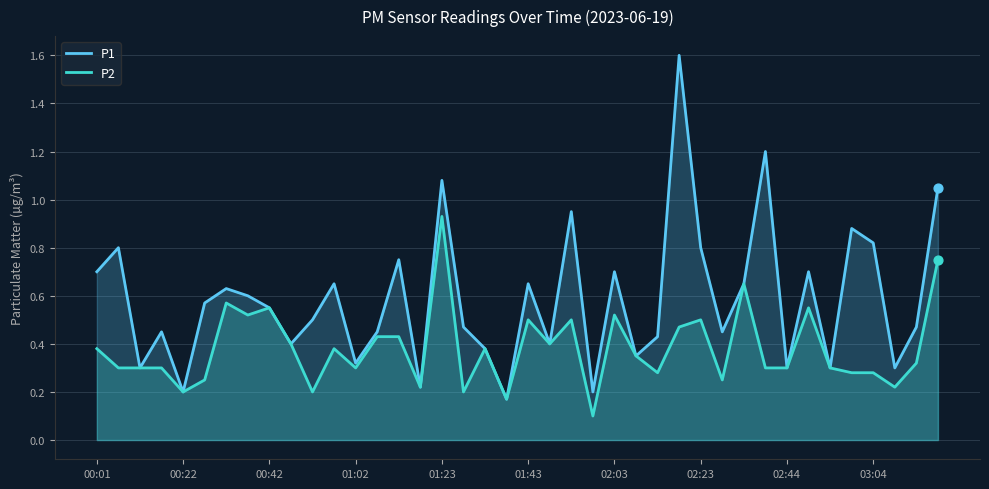

Which series contains the highest Y value?

P1